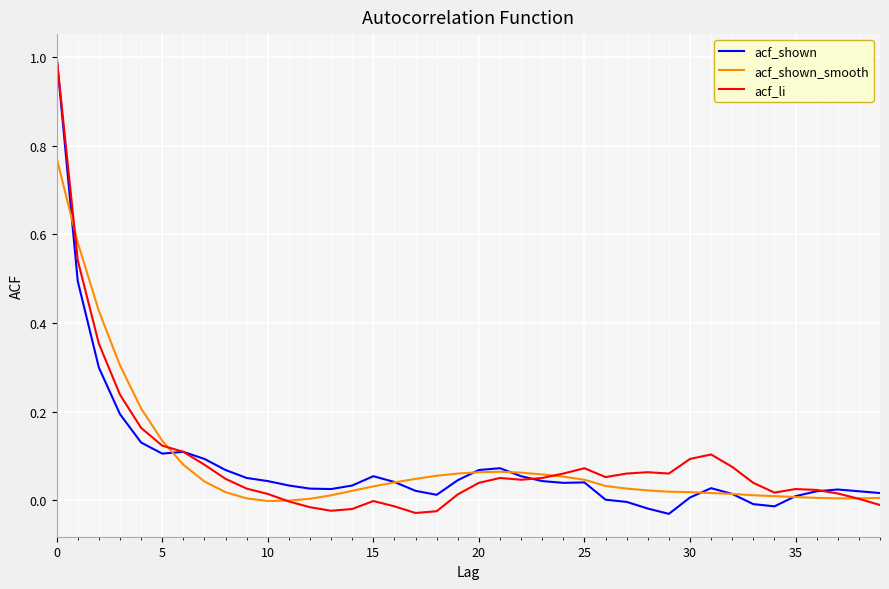

What is the sum of all acf_li values?

3.5